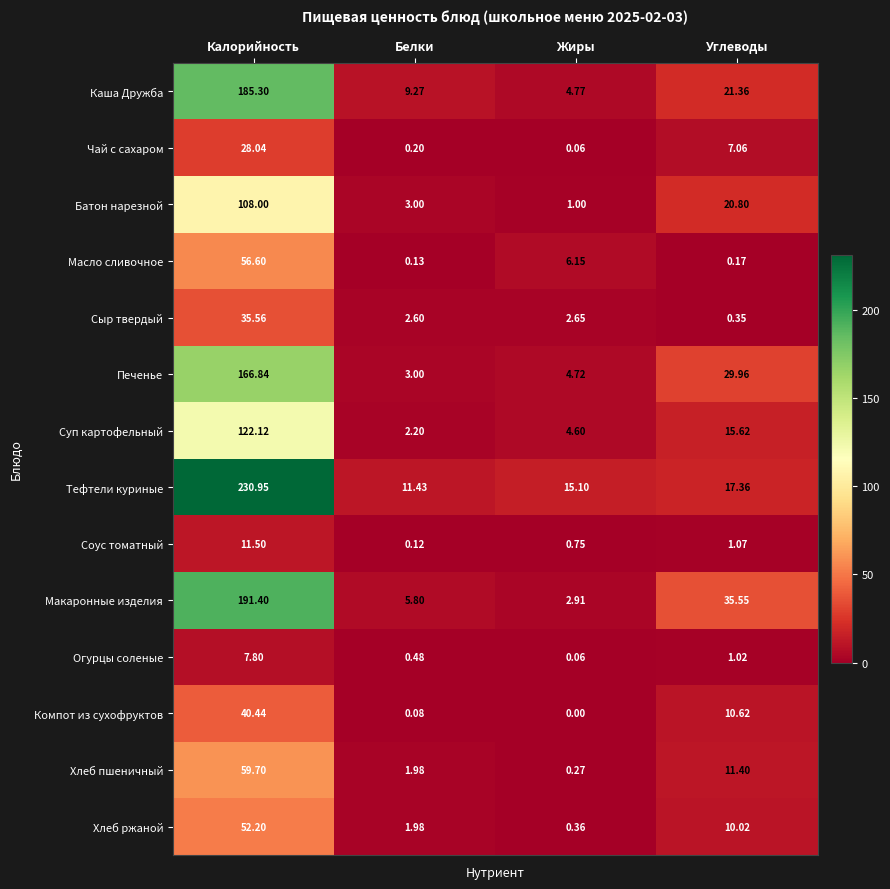

Where does the Чай с сахаром series first go above 7?

Калорийность